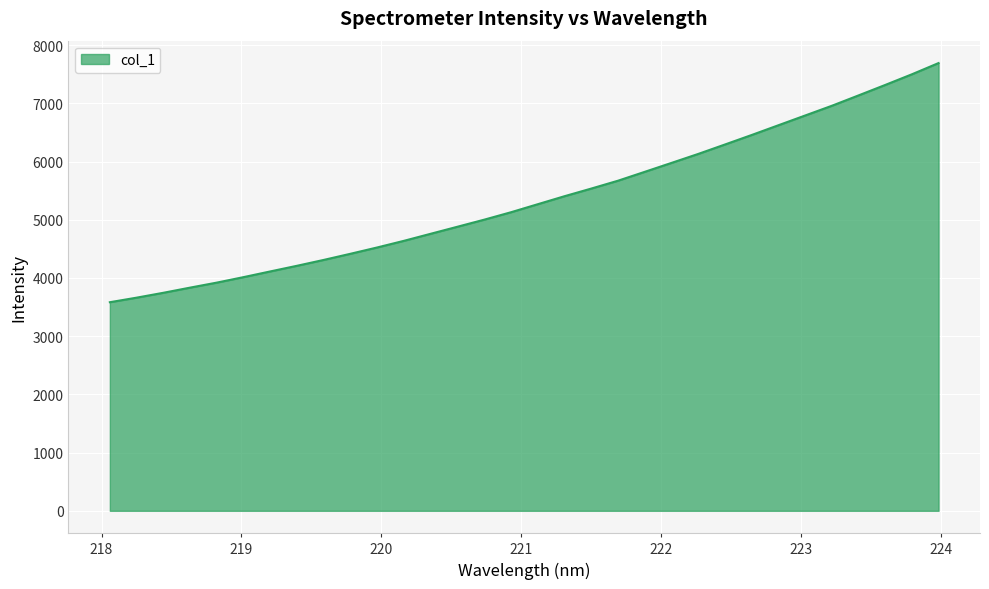

What is the smallest value displayed?

3583.8